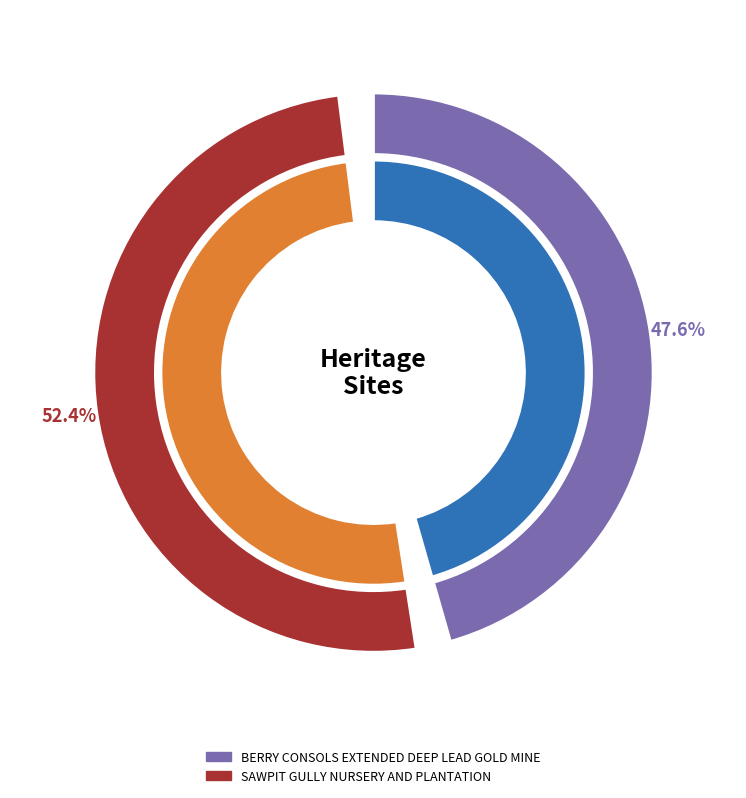

Does any single category account for the majority?

Yes